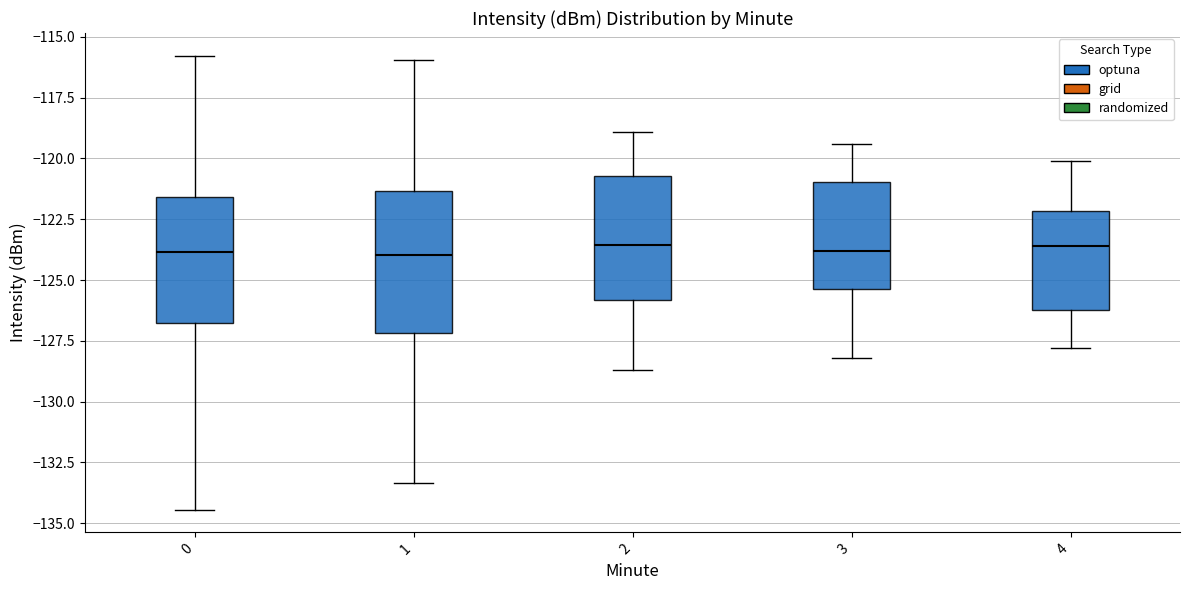

Reading left to right, transcribe this box plot: for each box, give where its median line is, the range the box spans, and where its two whiskers end, as read against the y-axis. The values are not printed on the chart, so give them approximately, as read against the axis.

0: median -124.0, box -127.0 to -121.5, whiskers -134.5 to -116.0
1: median -124.0, box -127.0 to -121.5, whiskers -133.5 to -116.0
2: median -123.5, box -126.0 to -120.5, whiskers -128.5 to -119.0
3: median -124.0, box -125.5 to -121.0, whiskers -128.0 to -119.5
4: median -123.5, box -126.0 to -122.0, whiskers -128.0 to -120.0